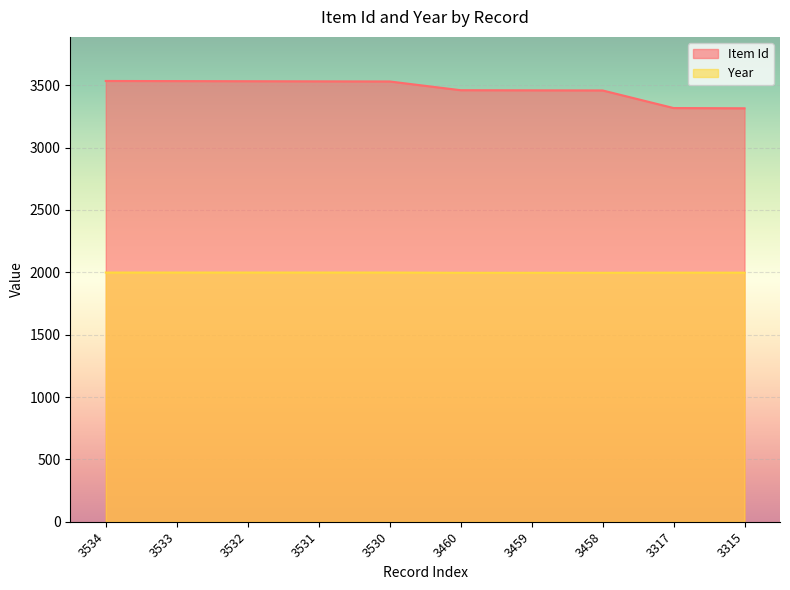

What are all the series names shown in the legend?

Item Id, Year